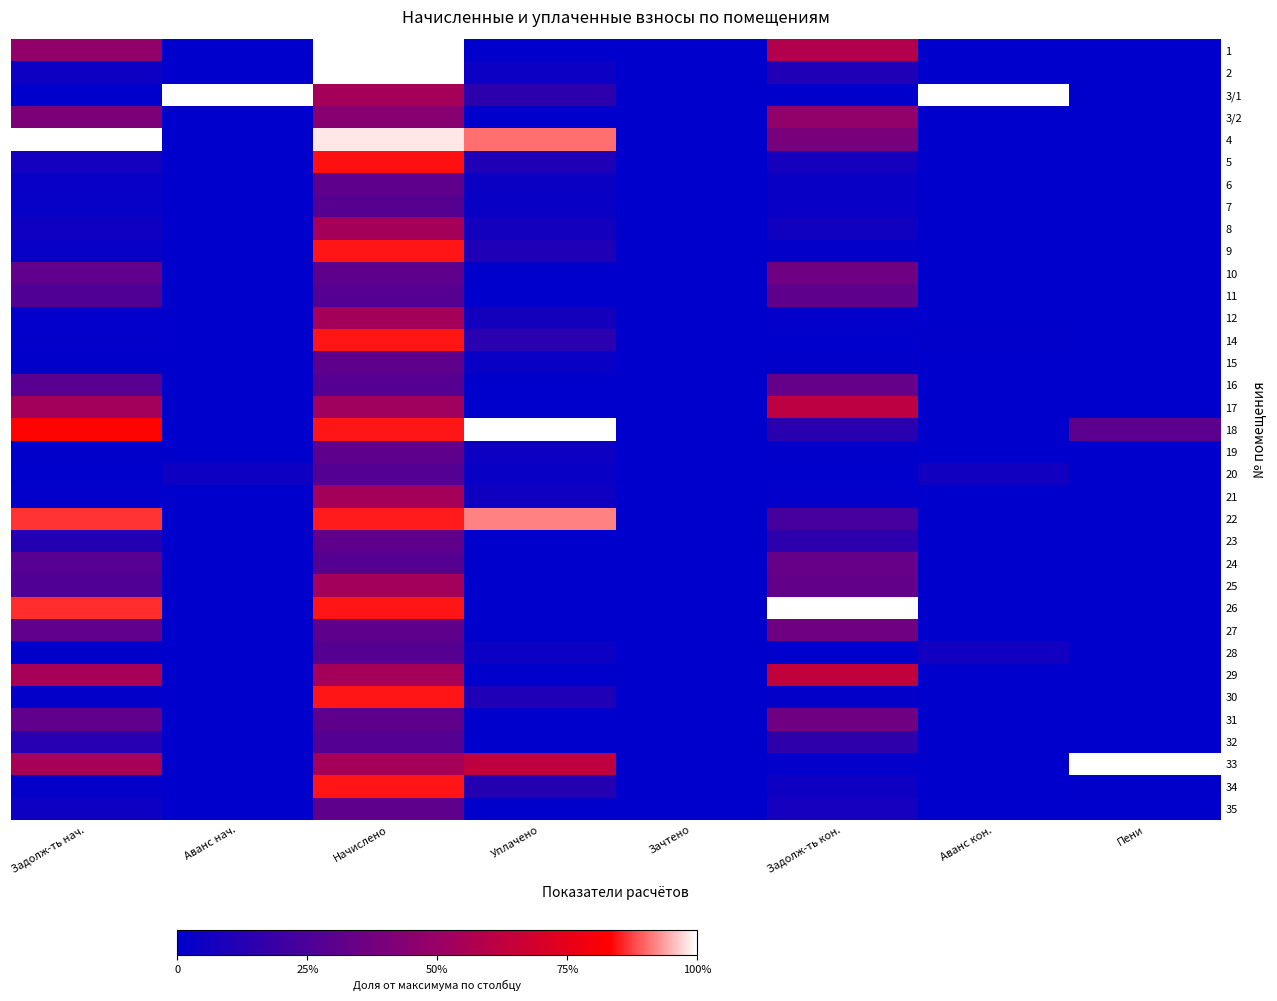

Which label corresponds to the smallest value in the chart?

Аванс нач.